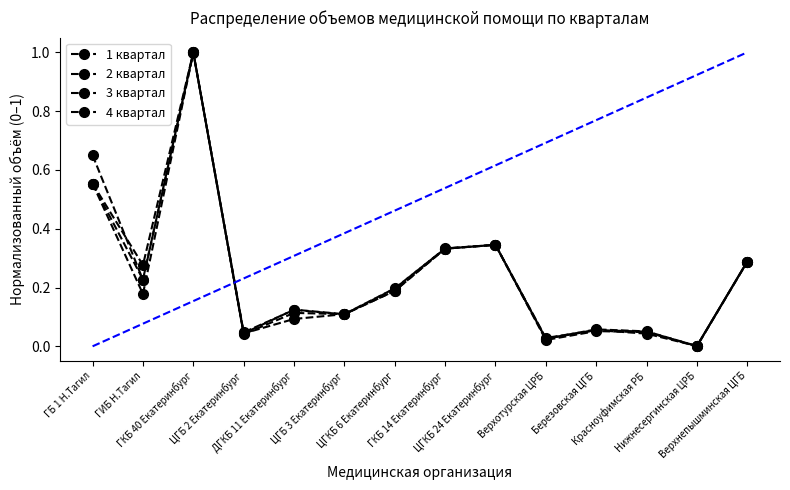

How many categories are shown in the chart?

14